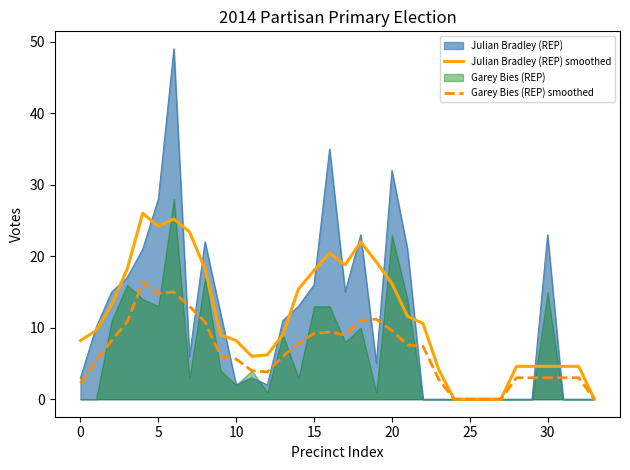

The Julian Bradley (REP) smoothed series shows 20.4 at 16. True or false?

True